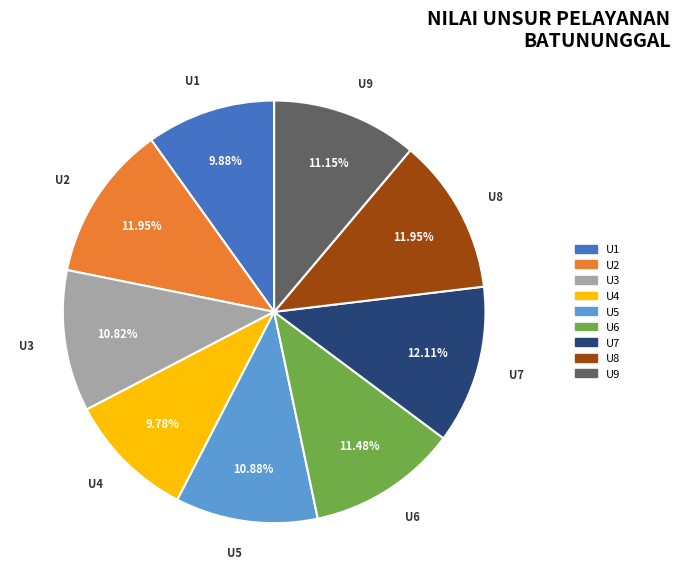

Is there a majority slice in this chart?

No